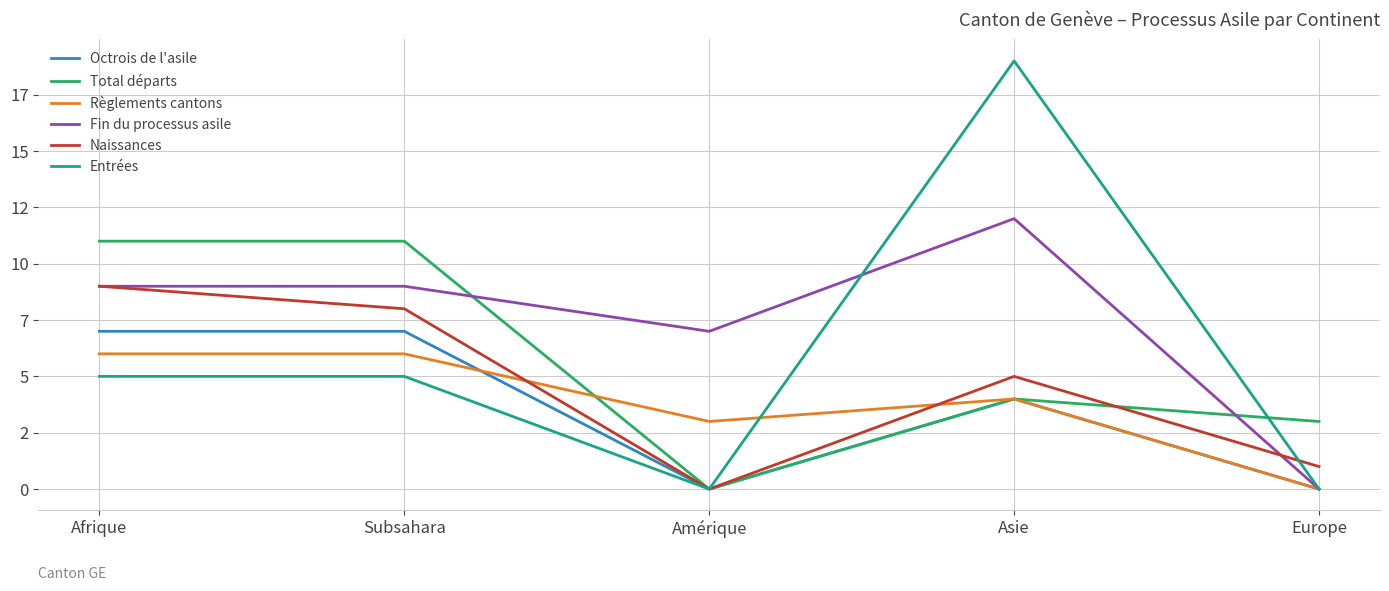

True or false: Octrois de l'asile and Entrées intersect in this chart.

False